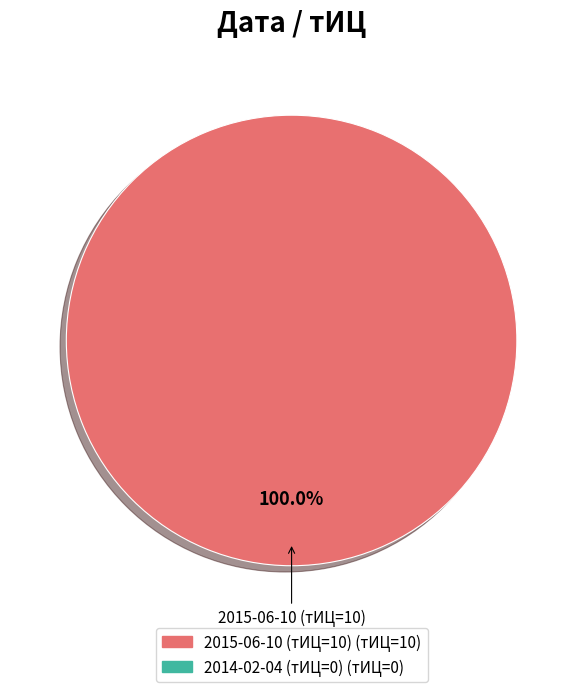

Does any single category account for the majority?

Yes